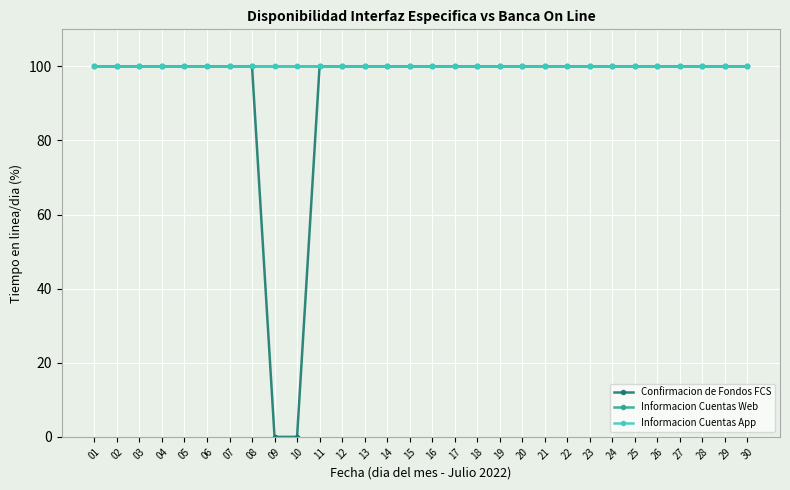

Between 21 and 12, which is larger?

21